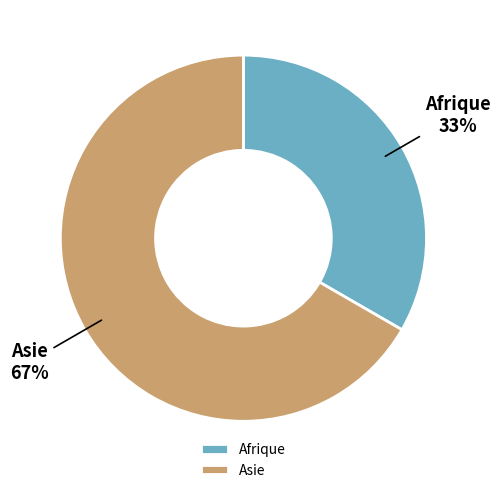

Do Afrique and Asie together represent more than half of the pie?

Yes